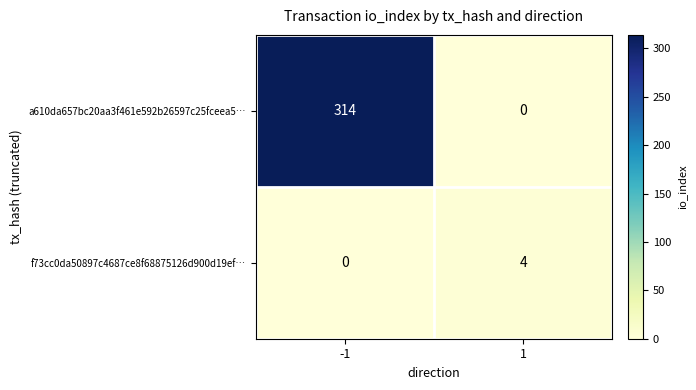

What is the average value of the a610da657bc20aa3f461e592b26597c25fceea5… series?

157